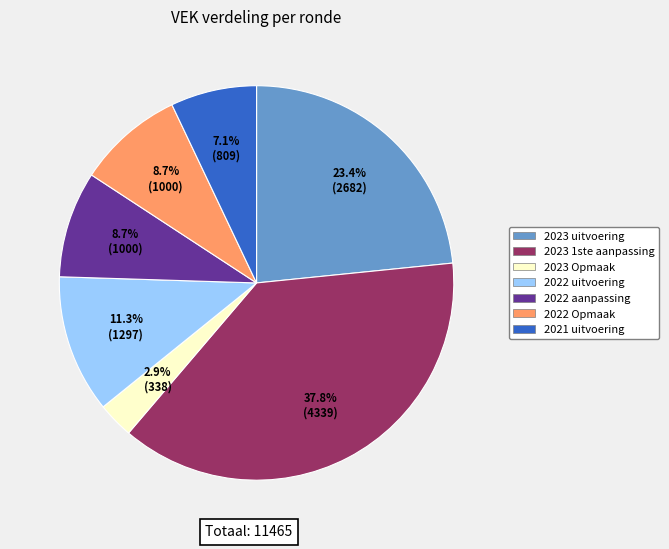

Does 2023 uitvoering represent more than half of the total?

No